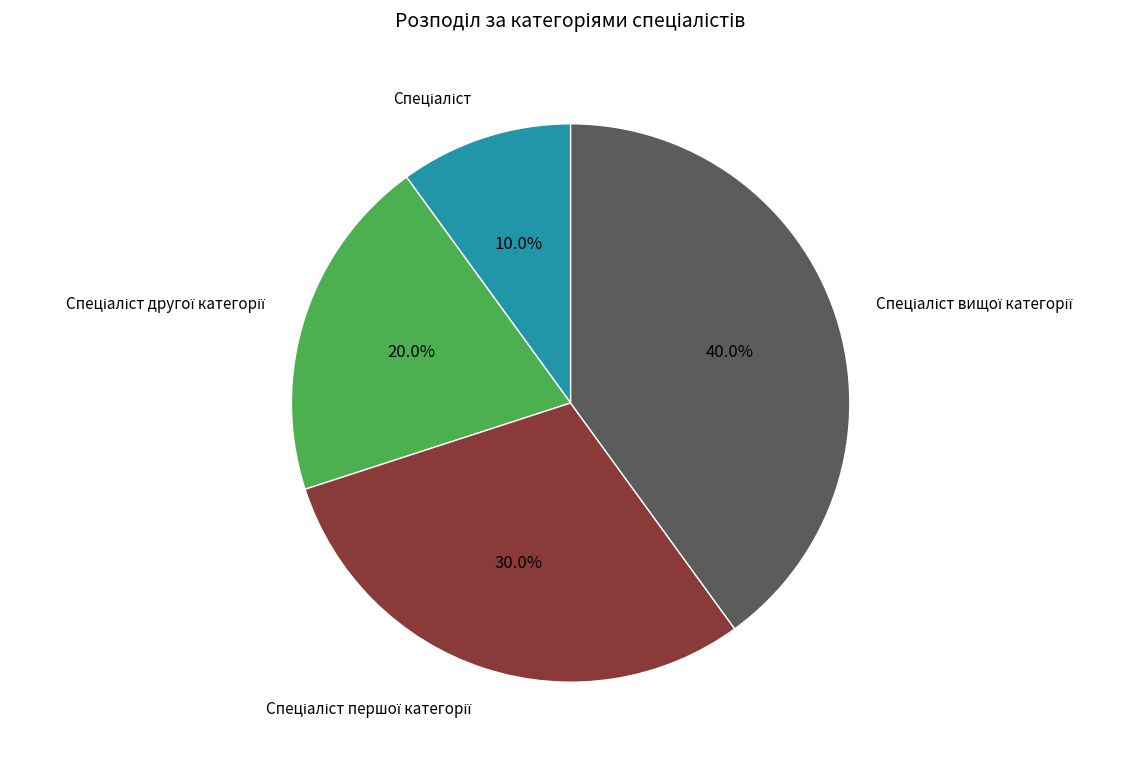

How many slices are in this pie chart?

4